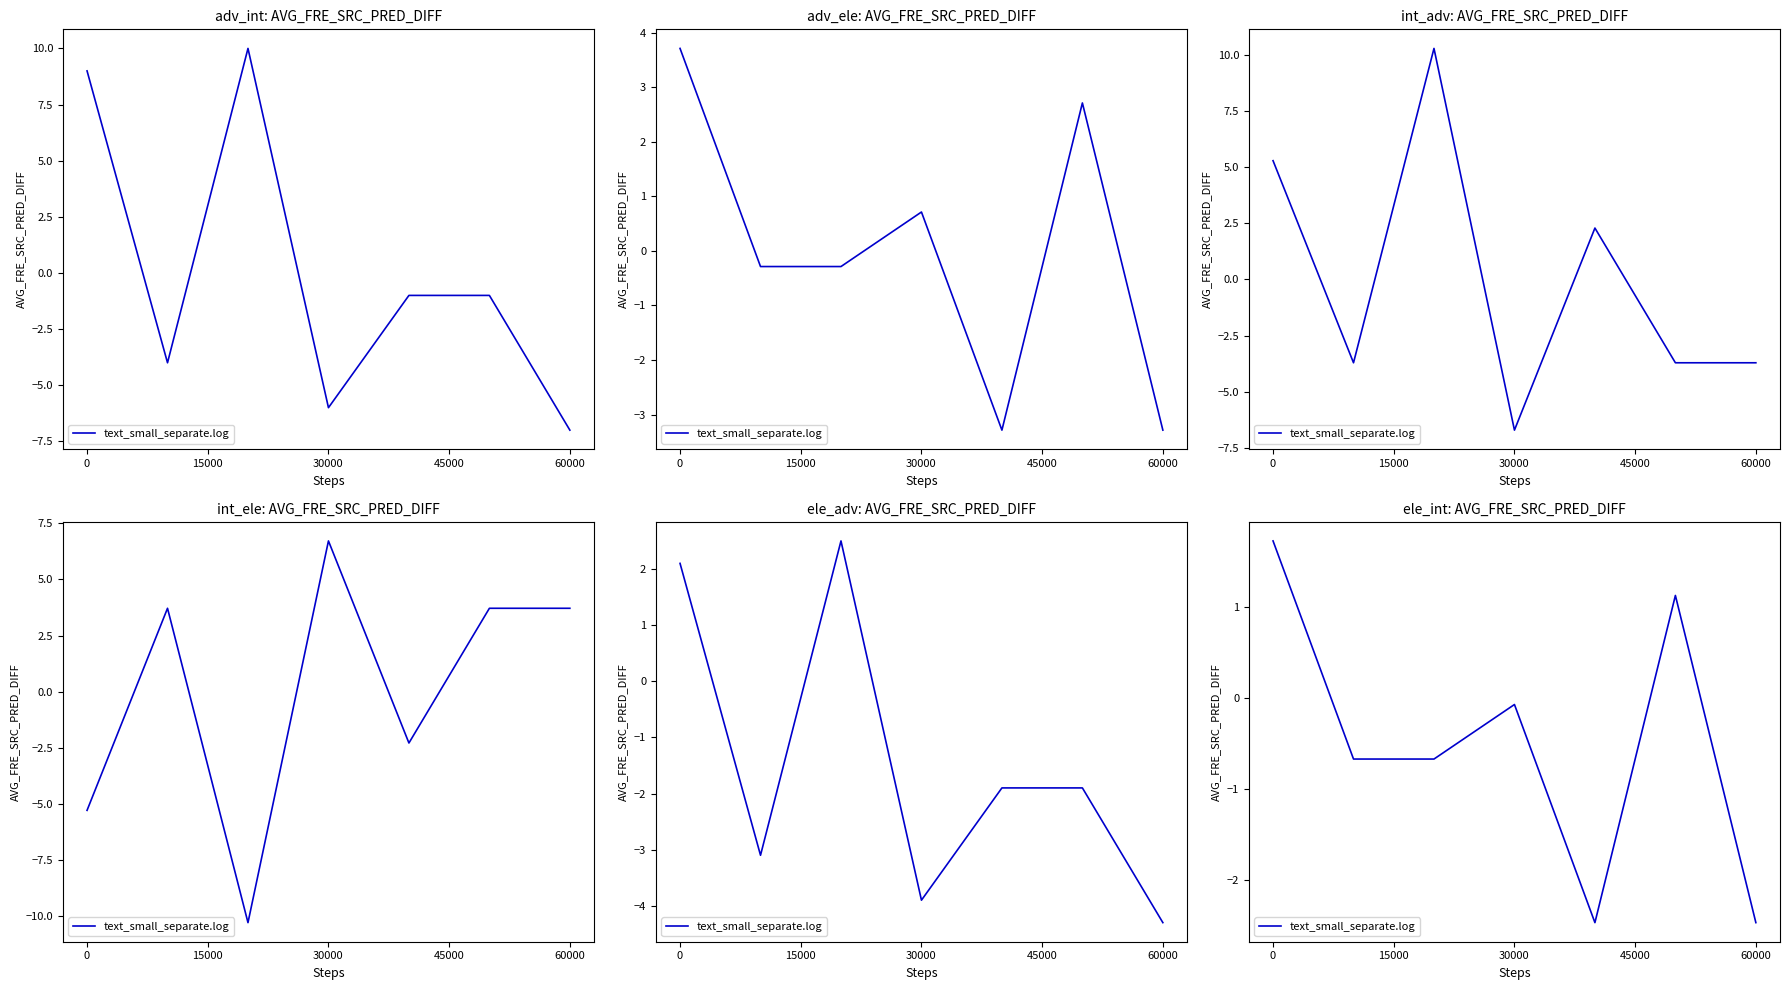

True or false: the data shows 0.6 at 0.

False